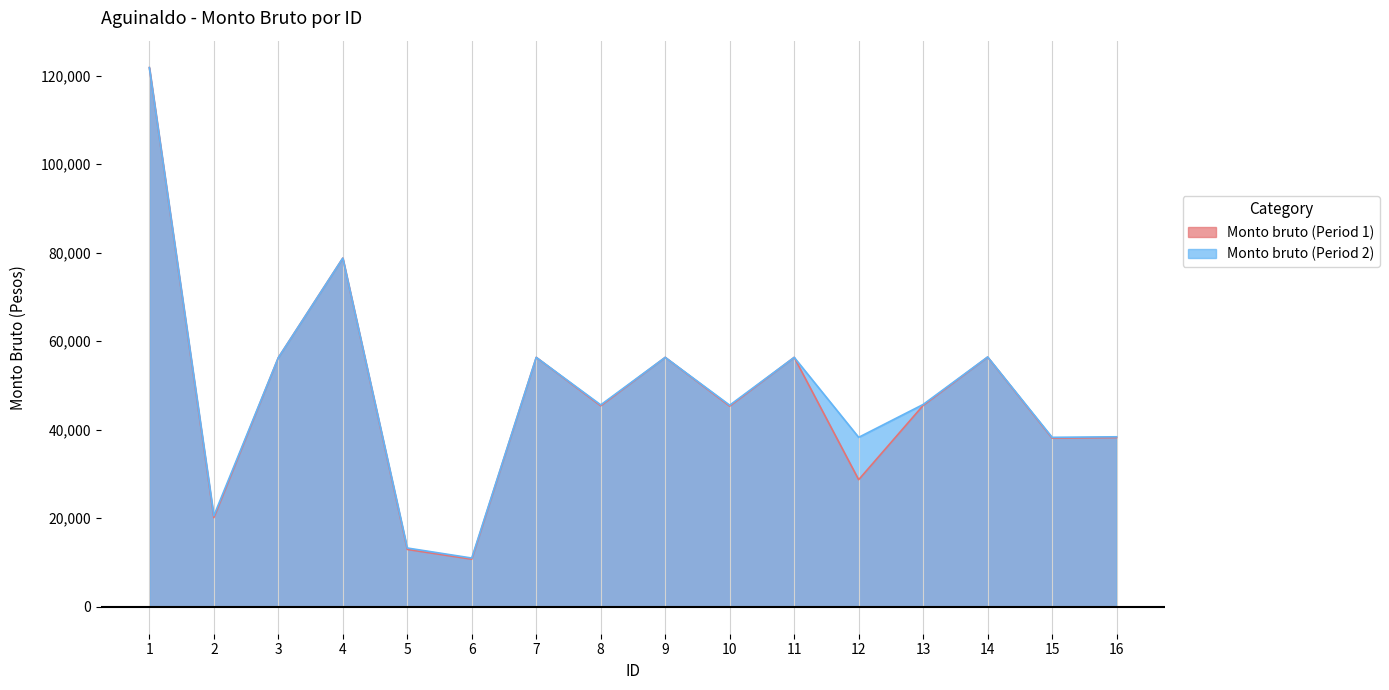

At which category is the sum across all series the highest?

1